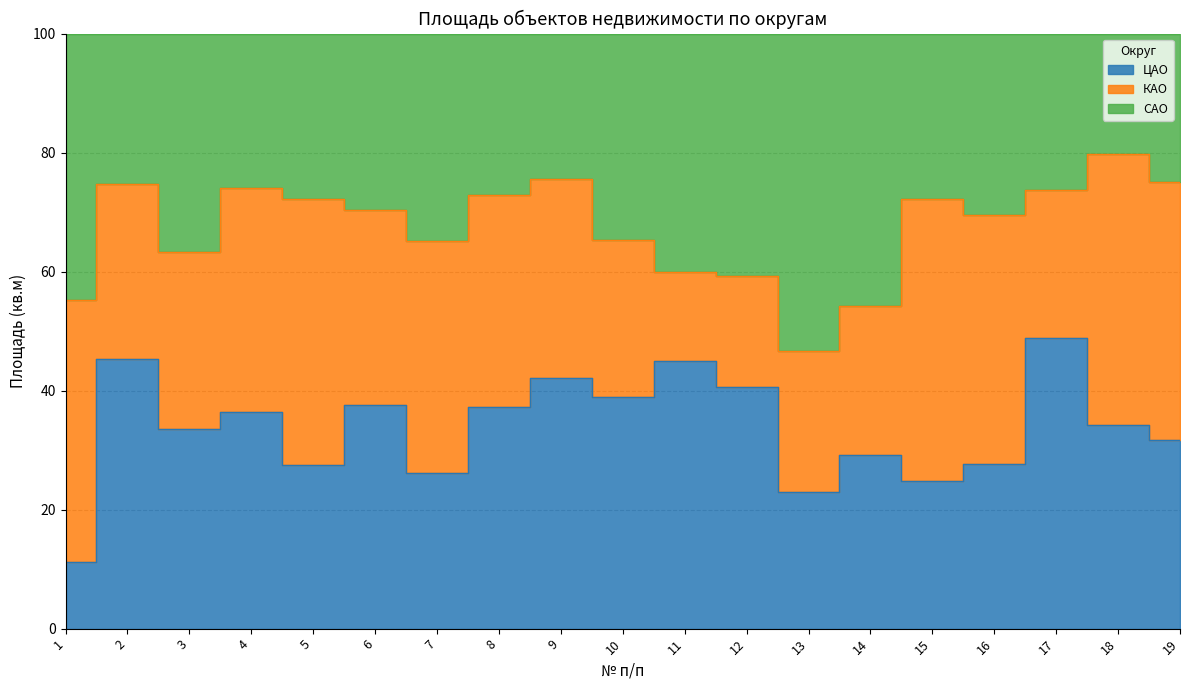

How many series are shown in this chart?

3